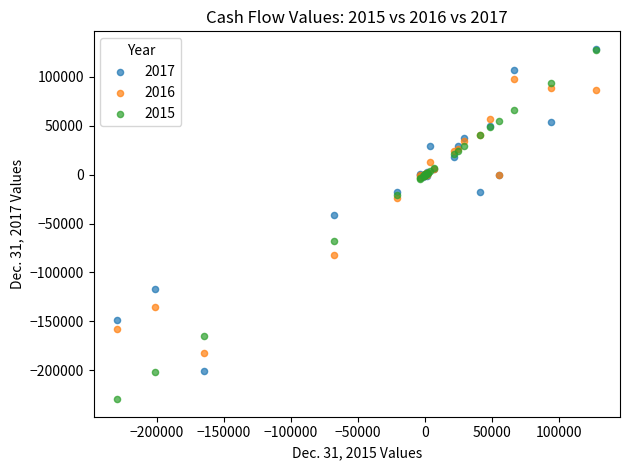

Across all series, what Y value is closest to -50485?

-40851